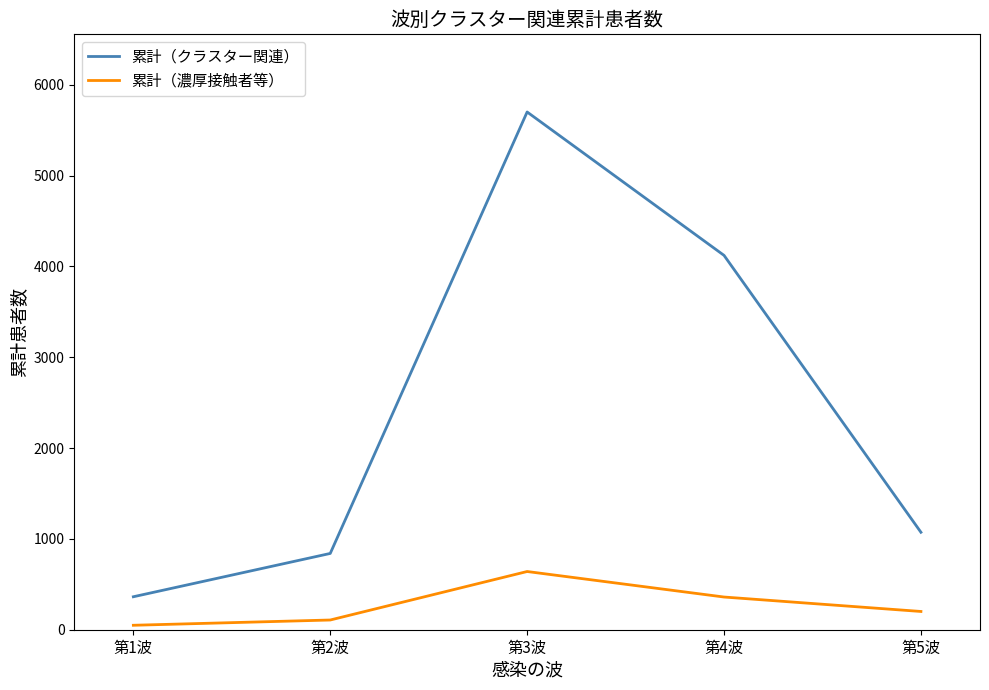

True or false: 累計（クラスター関連） and 累計（濃厚接触者等） intersect in this chart.

False